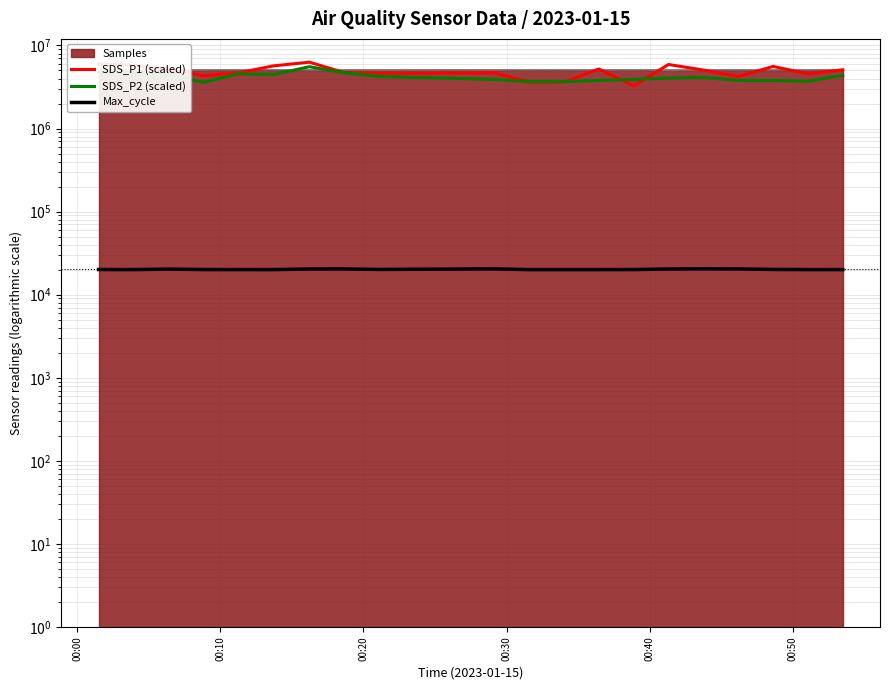

How many data points does each series have?

20